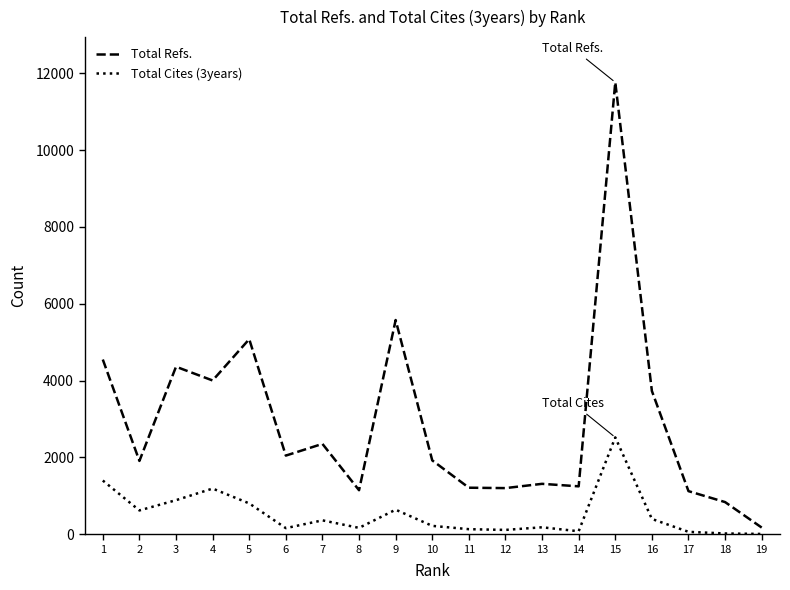

At 6, list the series in order from smallest to largest.

Total Cites (3years), Total Refs.